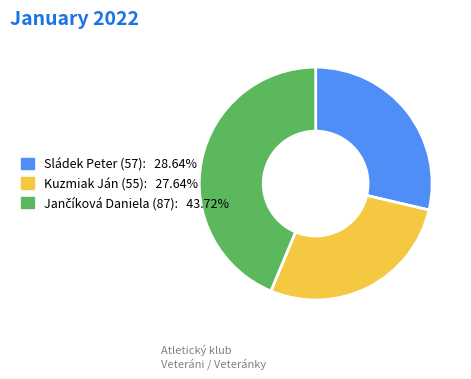

Is the sum of Kuzmiak Ján (55): 27.64% and Sládek Peter (57): 28.64% greater than half?

Yes